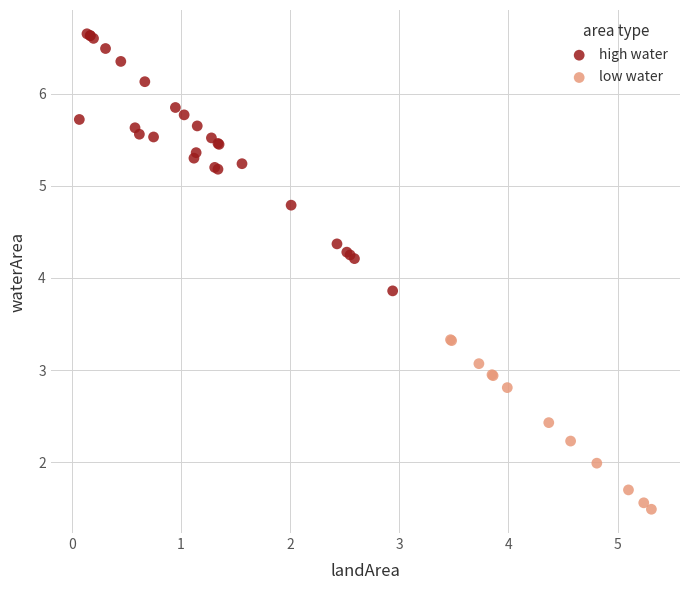

Which series has the largest Y range (max minus min)?

high water